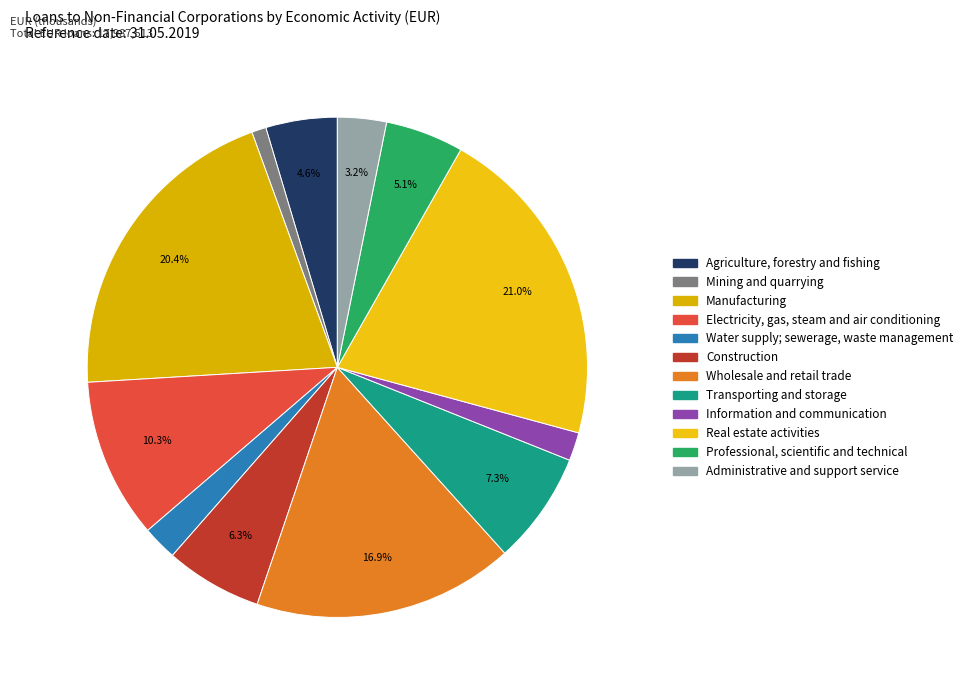

What percentage is the Water supply; sewerage, waste management slice, to the nearest percent?

2%